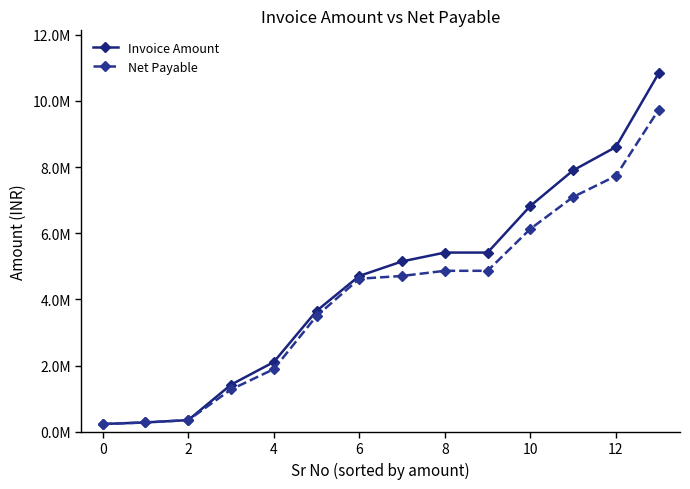

Is this an area chart (filled region under the line)?

No